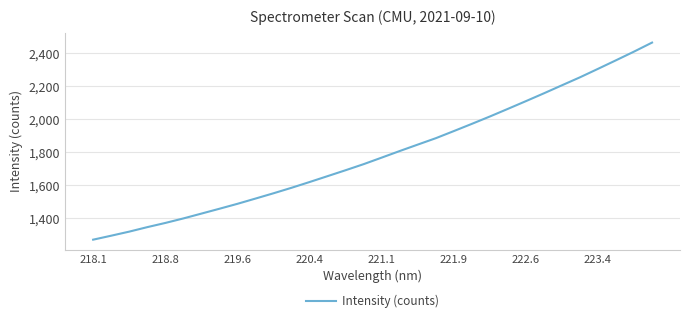

What is the smallest value displayed?

1269.4